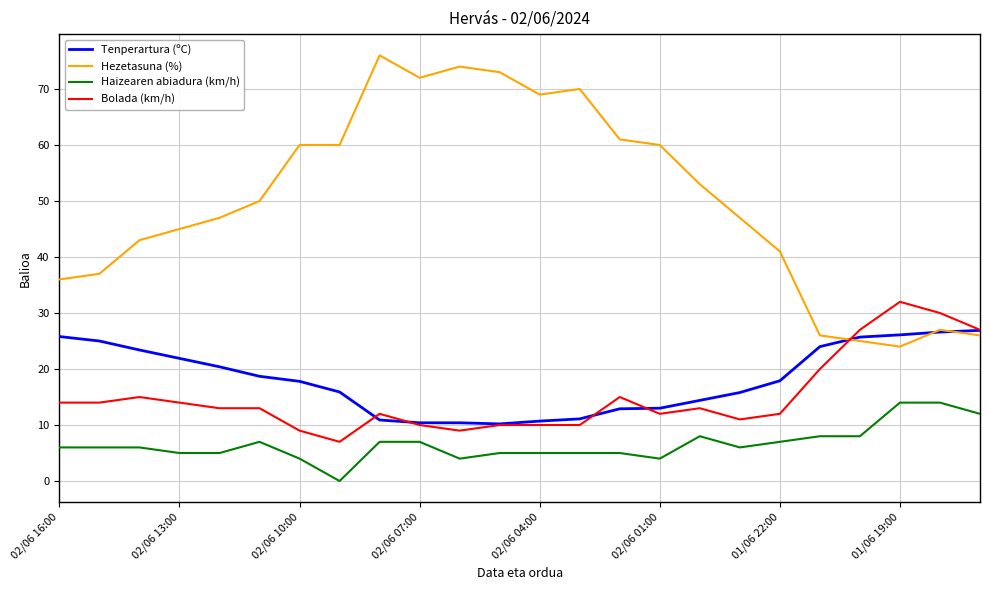

Which series has the largest range (max minus min)?

Hezetasuna (%)